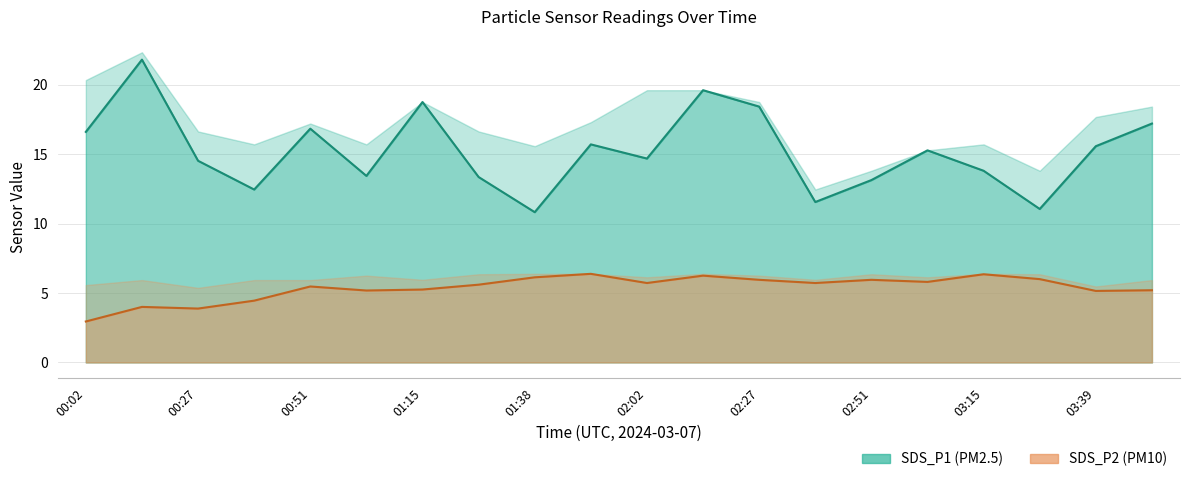

At which label does SDS_P2 reach its peak?

01:50